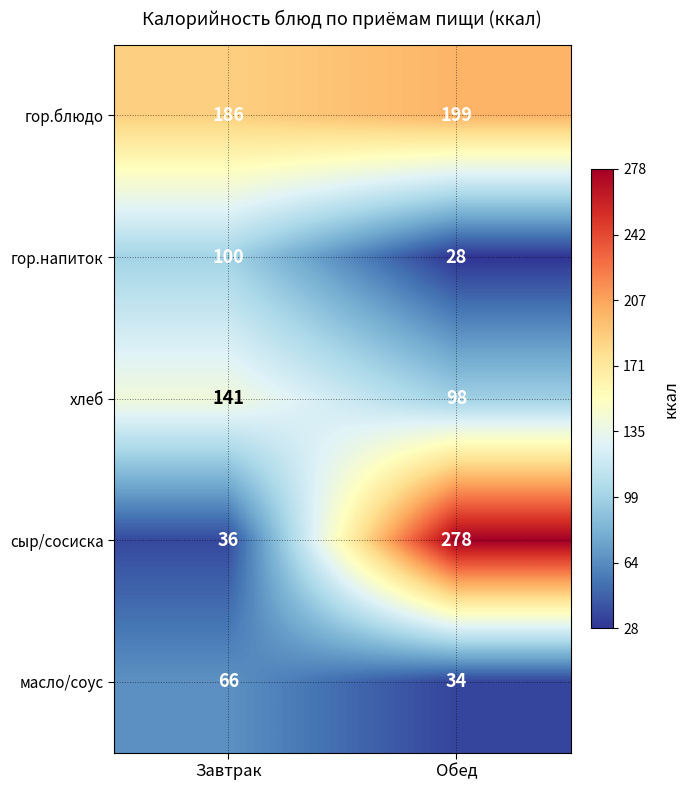

The value of хлеб at Обед is 98. True or false?

True